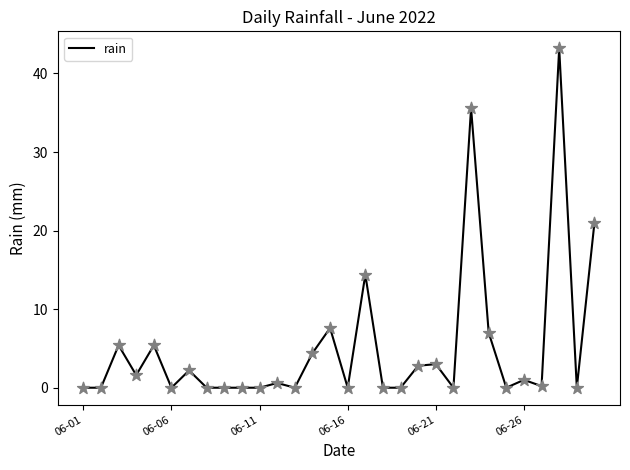

What is the greatest value displayed?

43.2